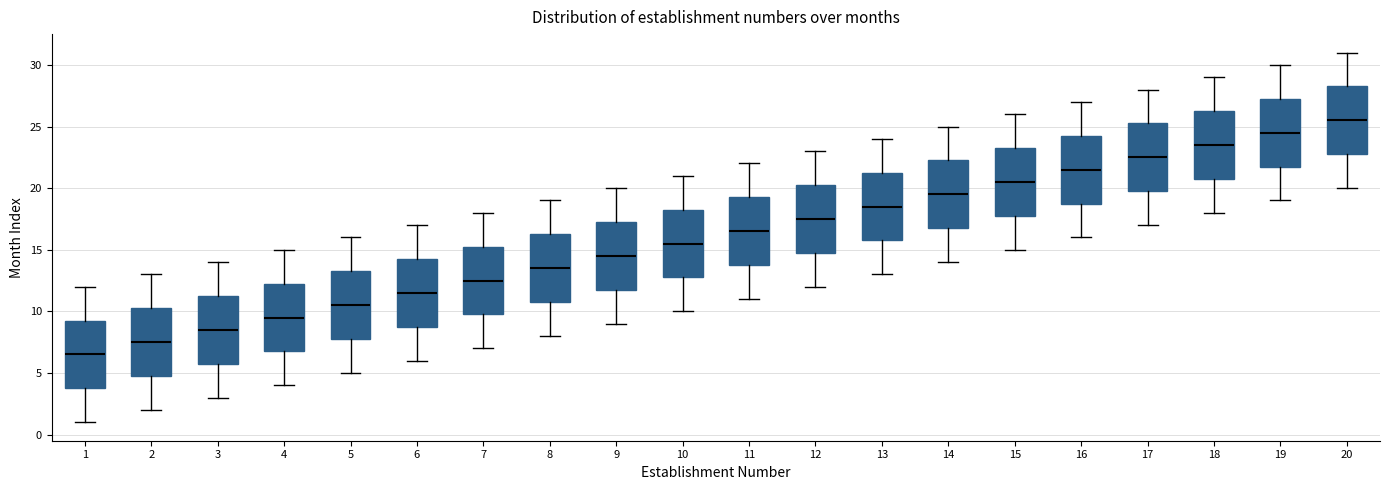

Where does the lower whisker of the box at x = 11 end on the y-axis? The values are not printed on the chart, so give them approximately, as read against the axis.

11.0